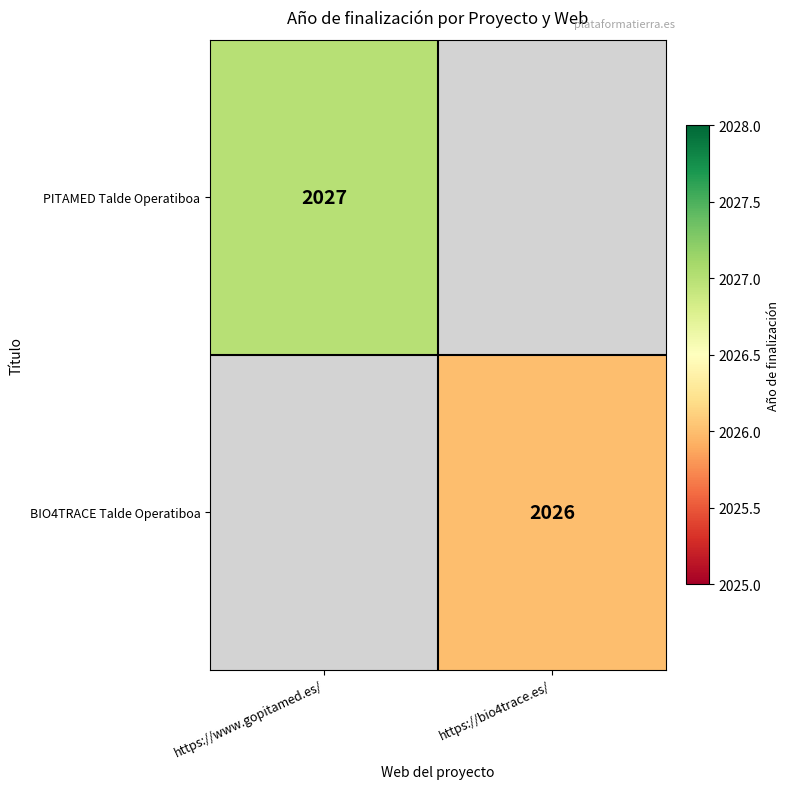

Is it true that BIO4TRACE Talde Operatiboa equals 3417 at https://bio4trace.es/?

False